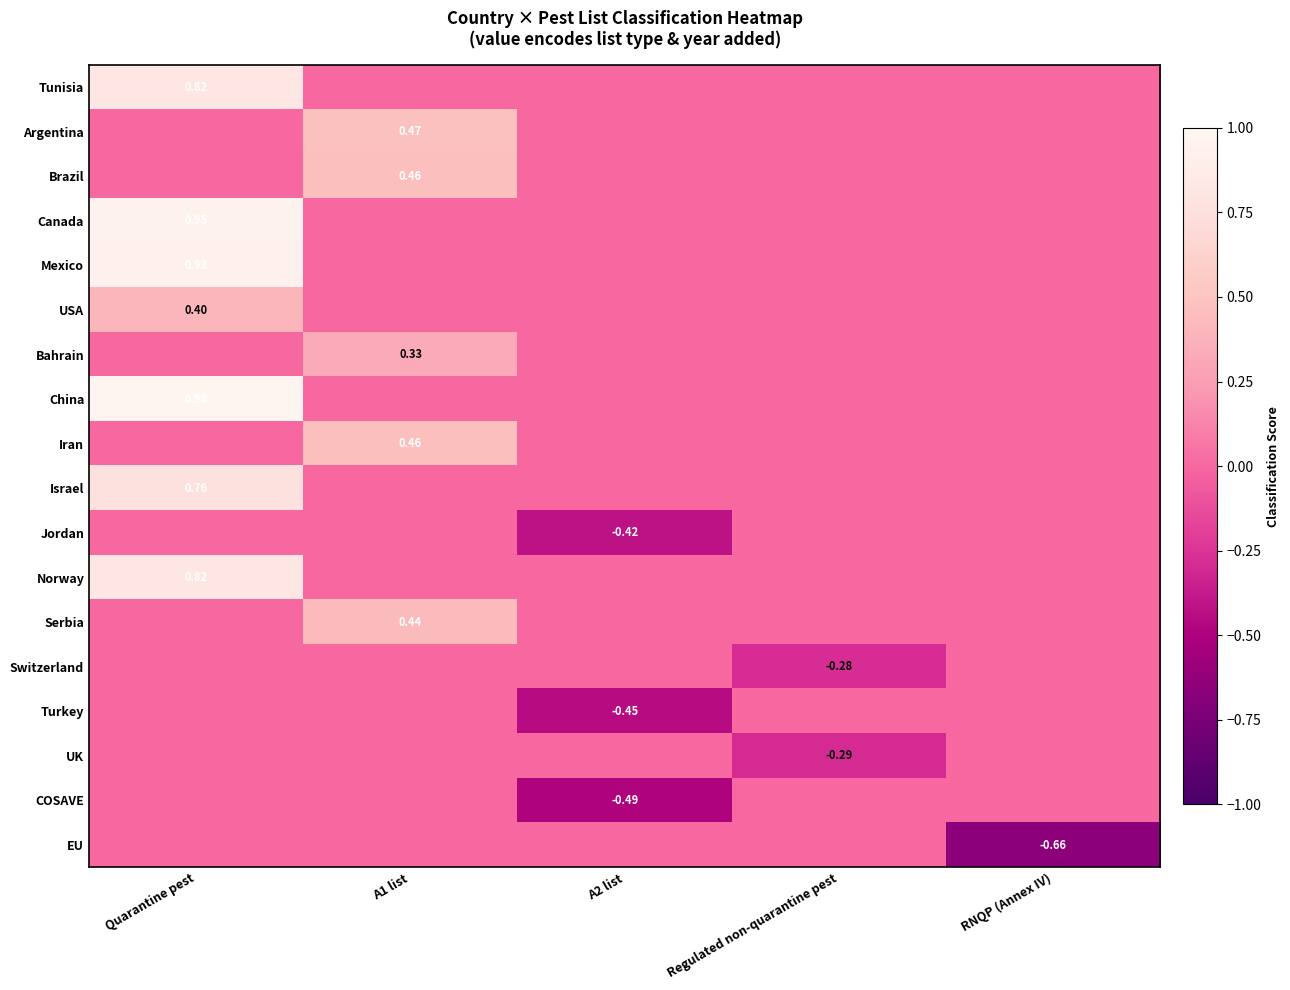

Is it true that Canada equals 0.6 at A2 list?

False